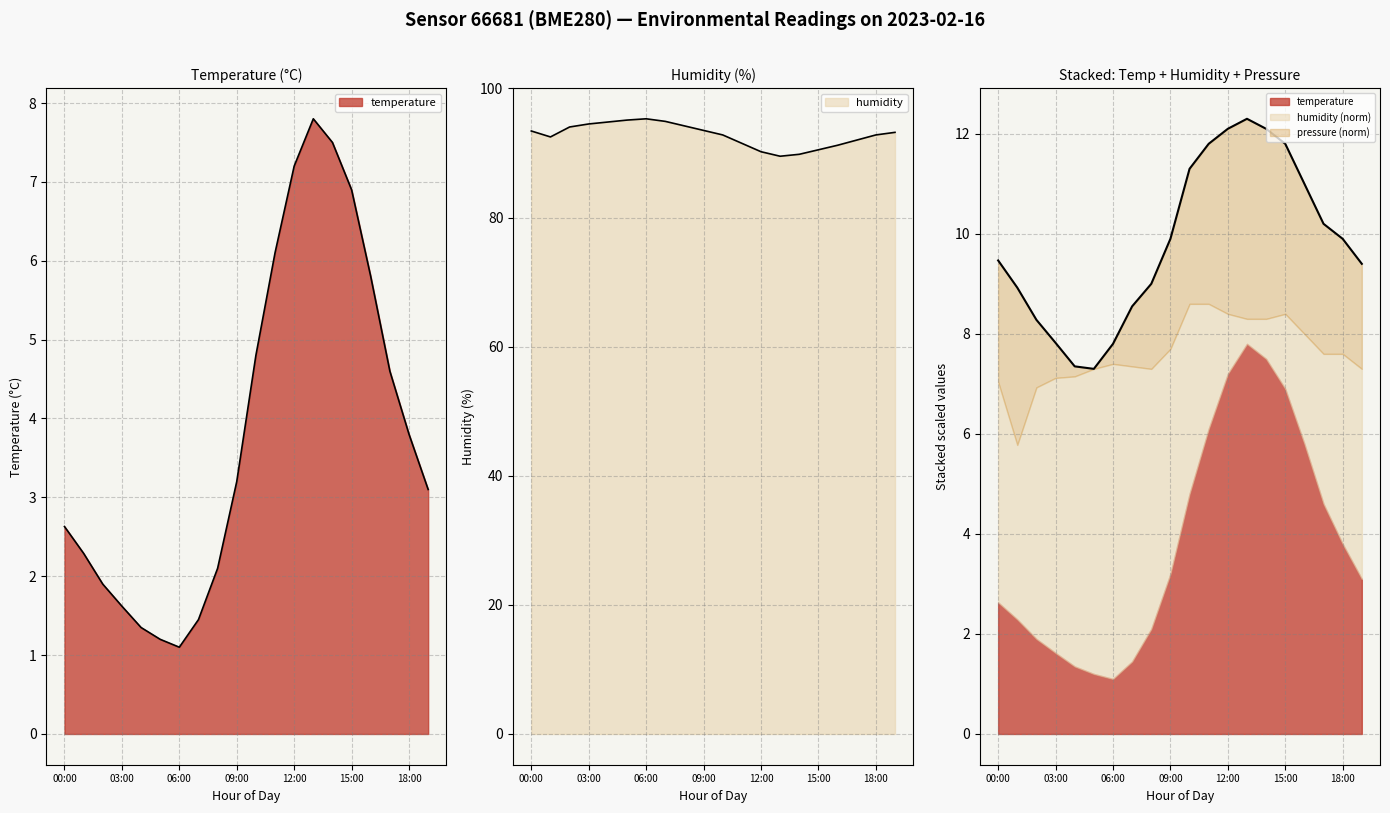

The temperature series shows 3.8 at 18:00. True or false?

True